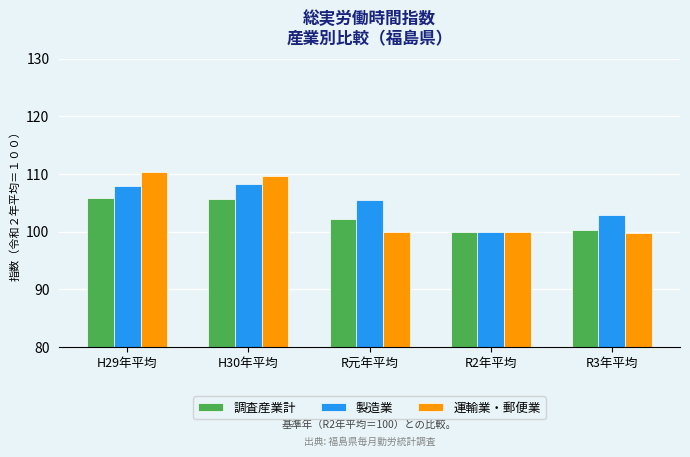

Which label corresponds to the largest value in the chart?

H29年平均